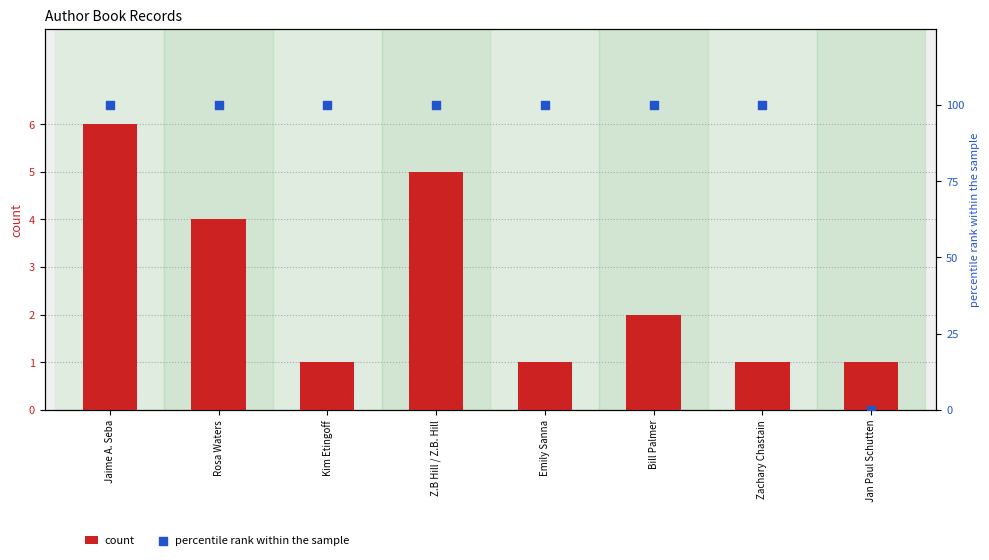

Which series has the widest spread of Y values?

percentile rank within the sample